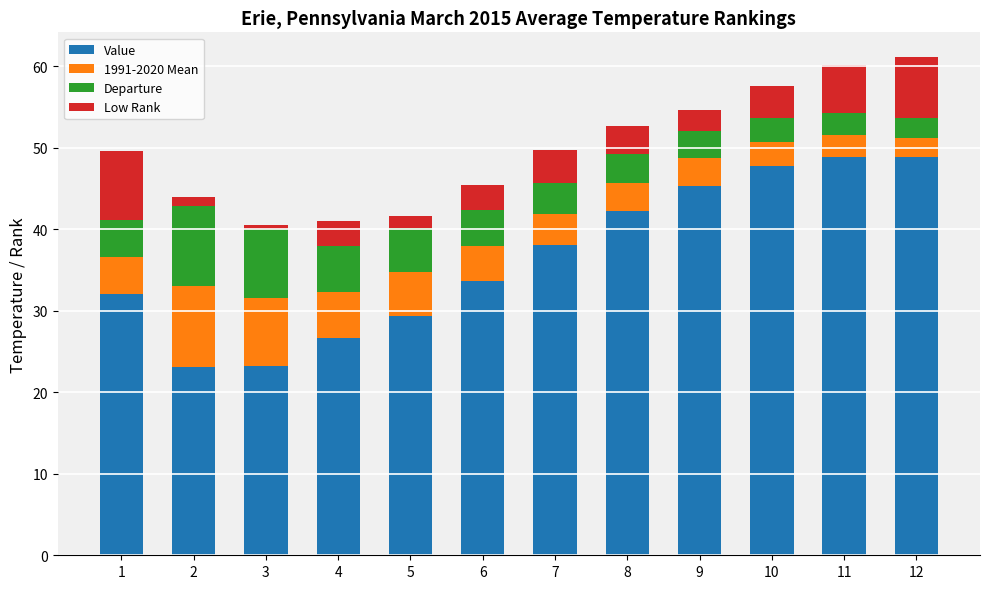

What is the maximum value for Value?

48.8